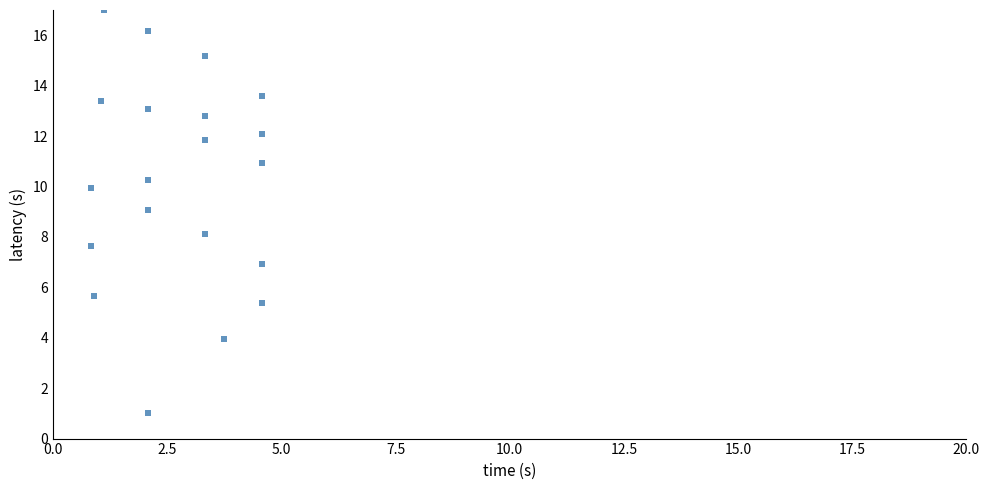

What is the range of Y values (max minus min)?

16.0